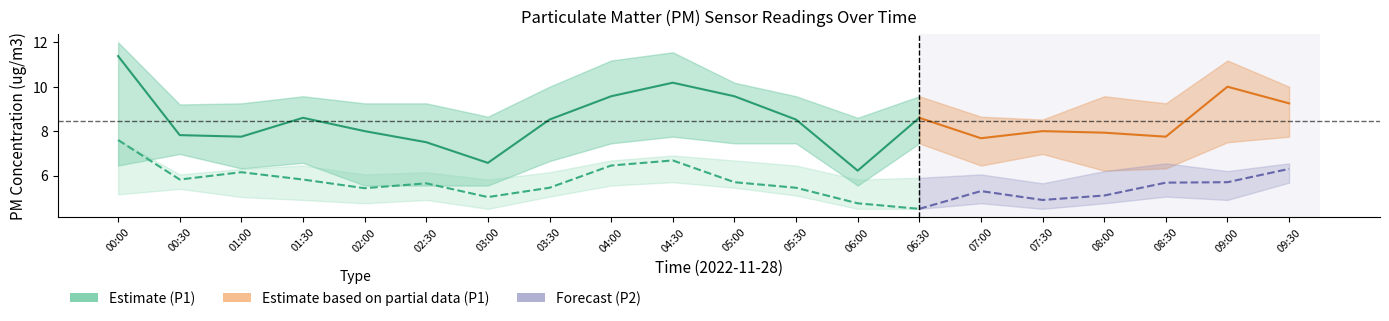

How many interior local valleys does the P1 series have?

5